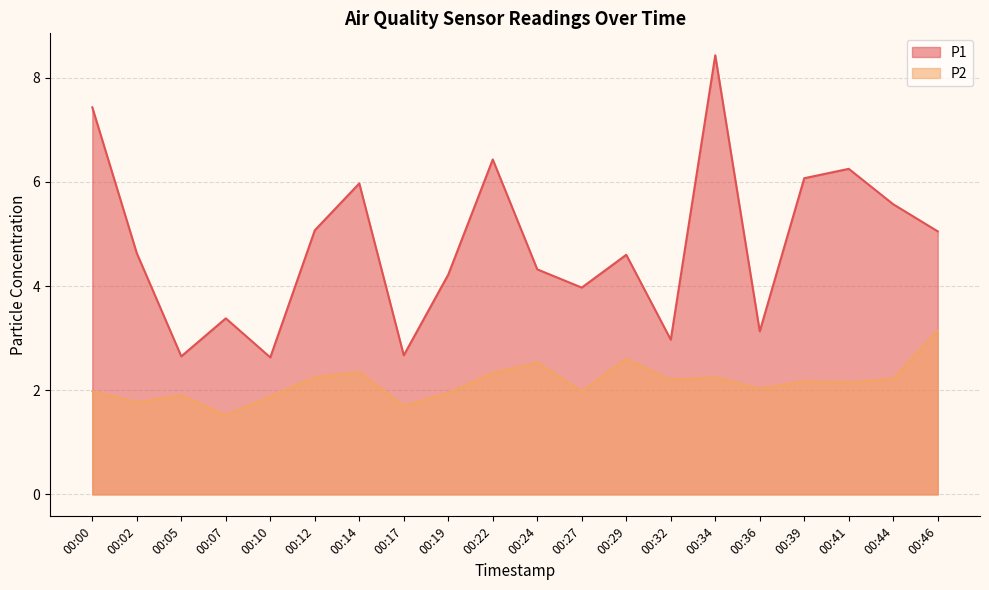

Reading left to right, what are all the values shown in this chart?

P1: 00:00=7.4	00:02=4.6	00:05=2.6	00:07=3.4	00:10=2.6	00:12=5.1	00:14=6.0	00:17=2.7	00:19=4.2	00:22=6.4	00:24=4.3	00:27=4.0	00:29=4.6	00:32=3.0	00:34=8.4	00:36=3.1	00:39=6.1	00:41=6.2	00:44=5.6	00:46=5.0
P2: 00:00=2.0	00:02=1.8	00:05=1.9	00:07=1.5	00:10=1.9	00:12=2.2	00:14=2.4	00:17=1.7	00:19=1.9	00:22=2.3	00:24=2.5	00:27=2.0	00:29=2.6	00:32=2.2	00:34=2.2	00:36=2.0	00:39=2.2	00:41=2.1	00:44=2.2	00:46=3.1